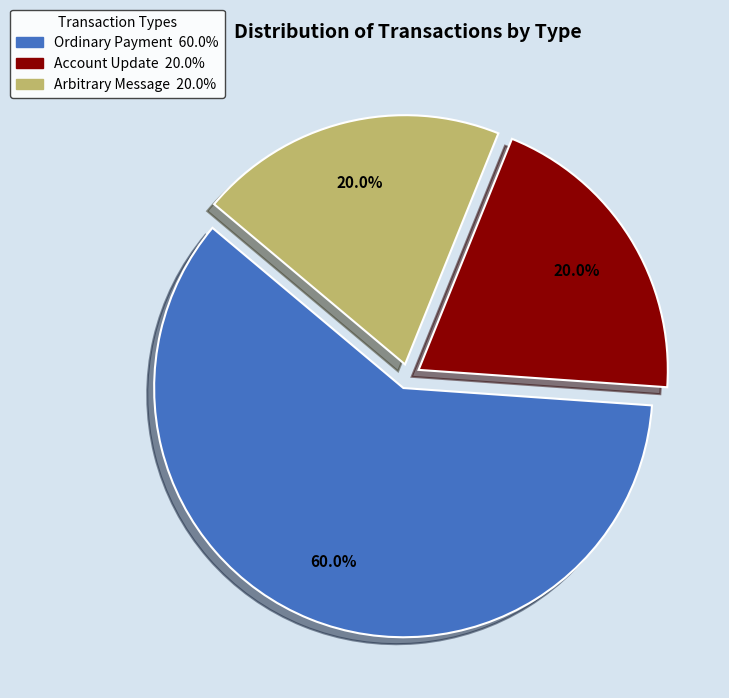

What is the total percentage of Arbitrary Message and Account Update?

40.0%